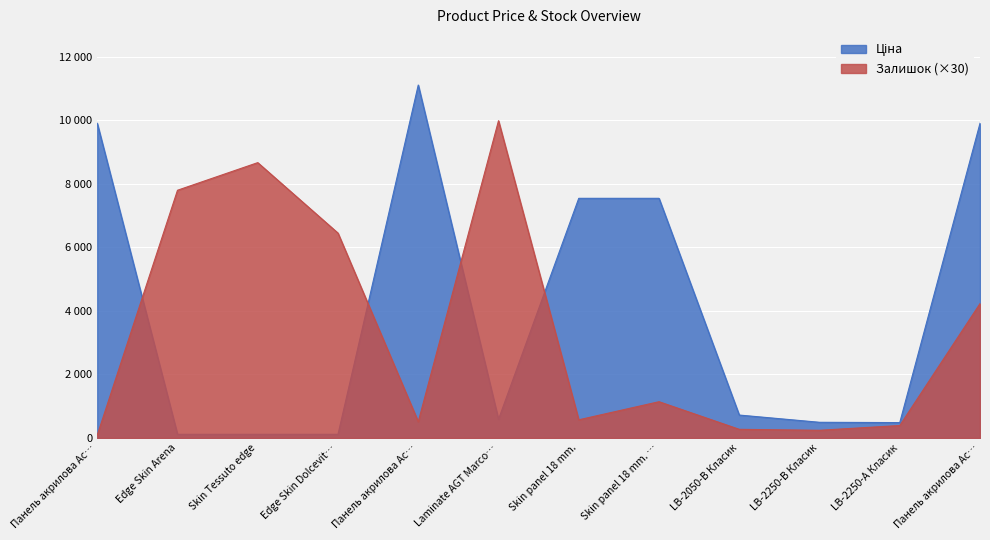

What is the lowest value of the Залишок series?

90.0